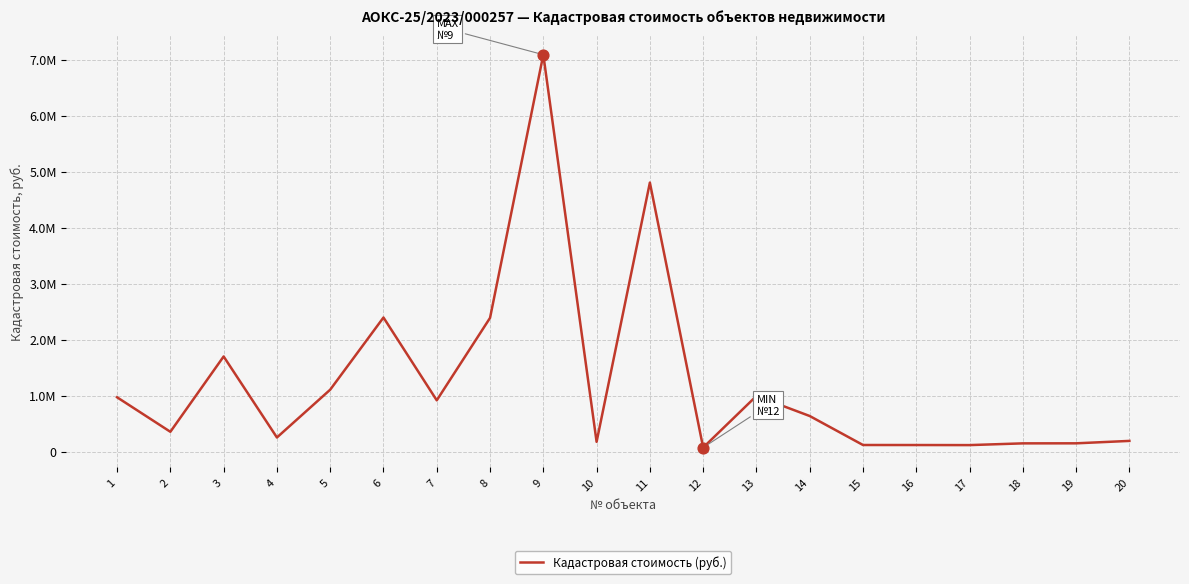

What is the change in value from 4 to 11?

+4554465.5